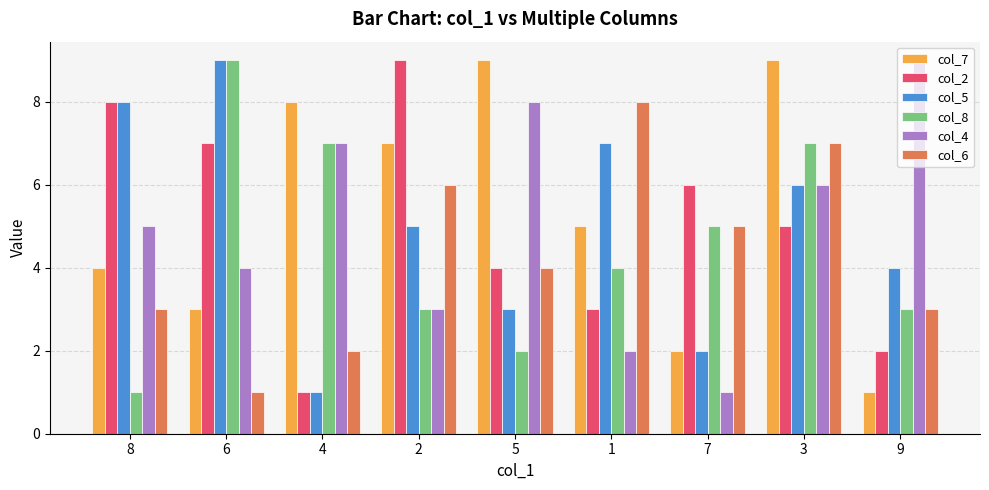

What position from the left is 6?

2